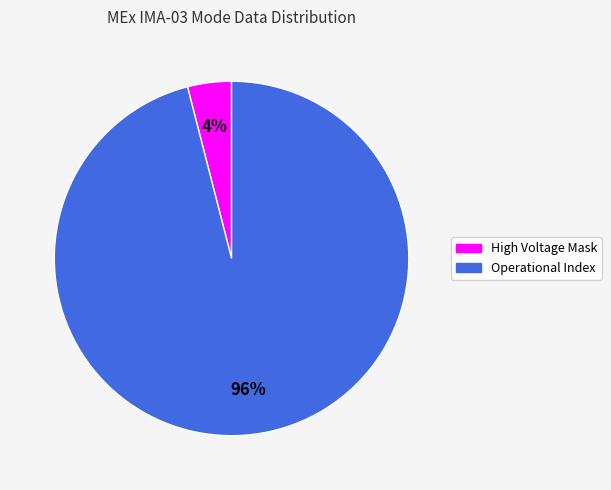

Which has a higher value, Operational Index or High Voltage Mask?

Operational Index